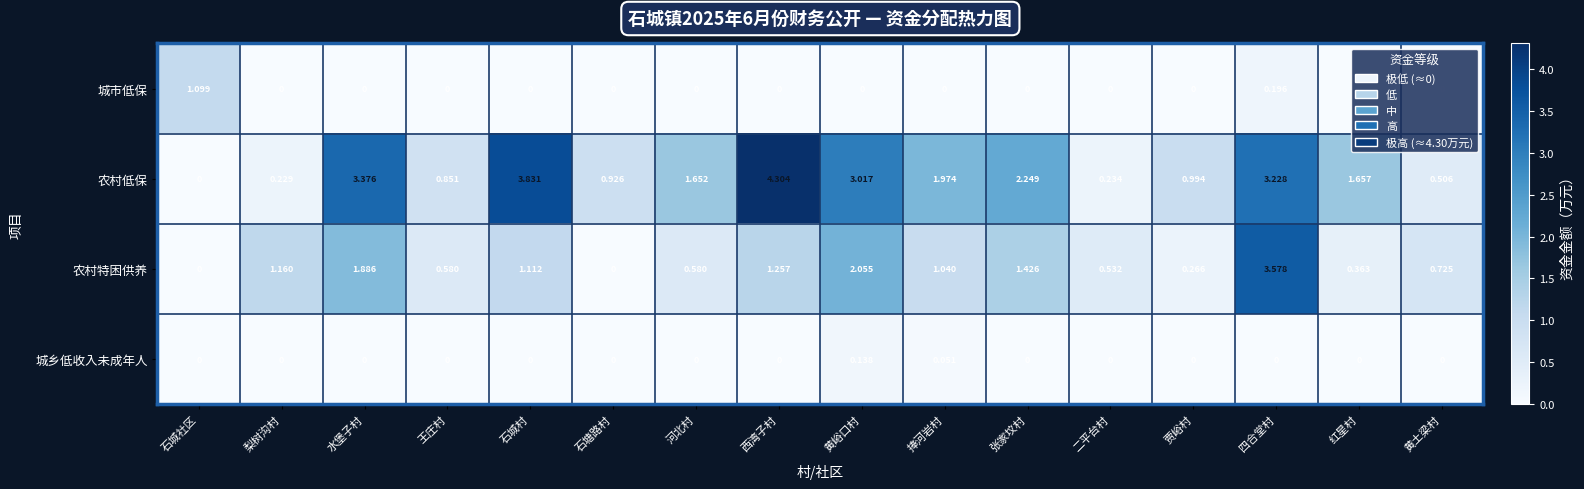

Between 二平台村 and 四合堂村, which series saw the biggest shift?

农村特困供养